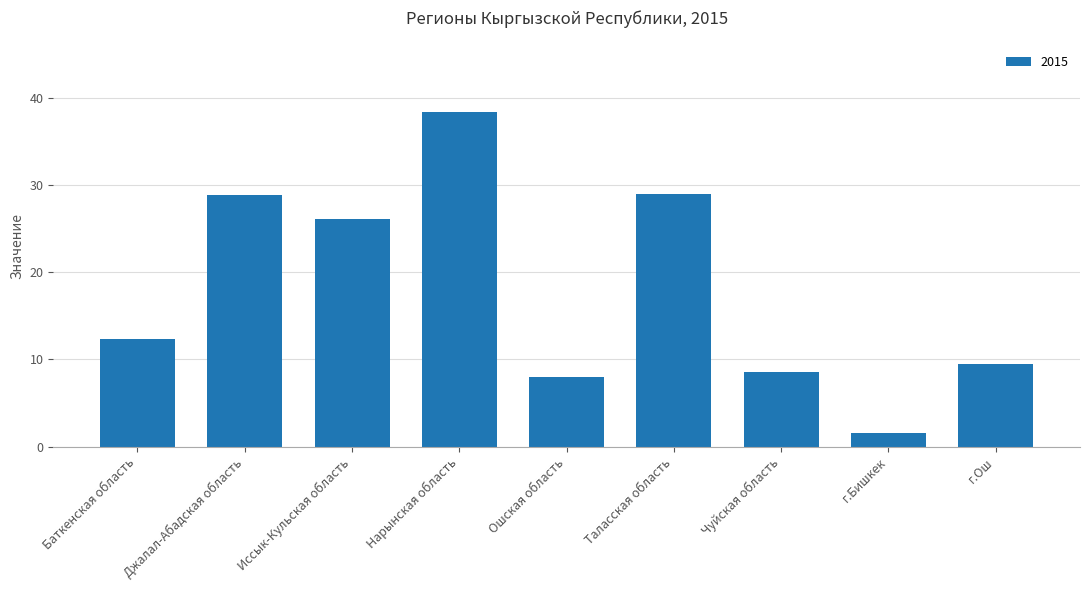

The value at г.Бишкек is 1.6. True or false?

True